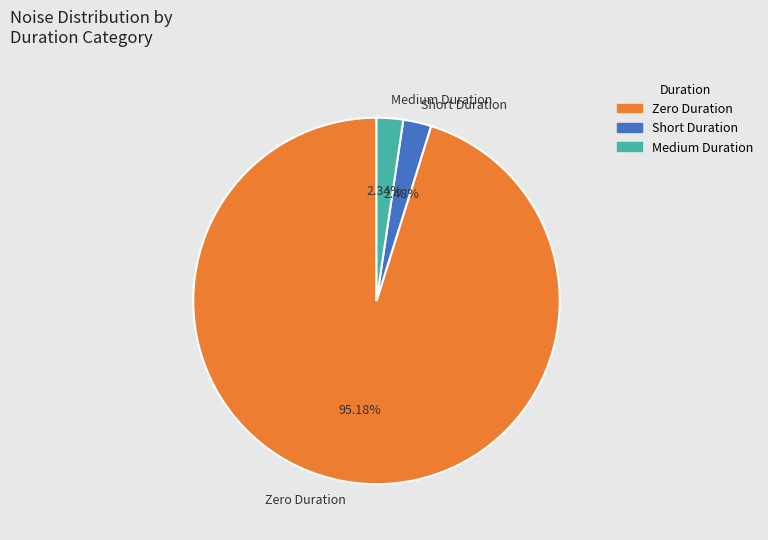

How many slices are in this pie chart?

3